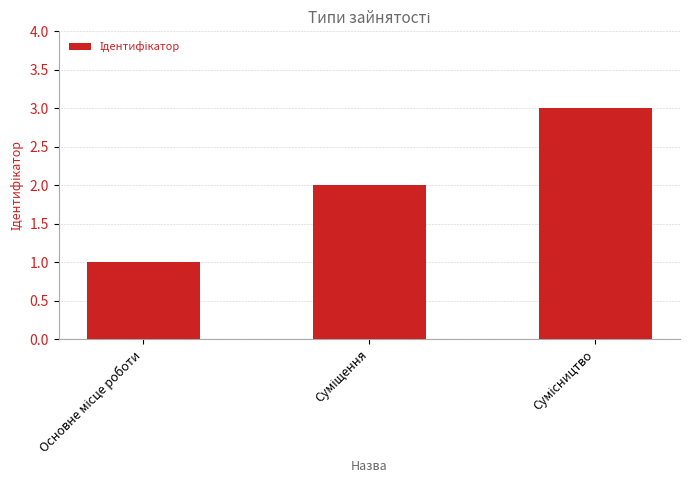

Does the chart contain stacked bars?

No